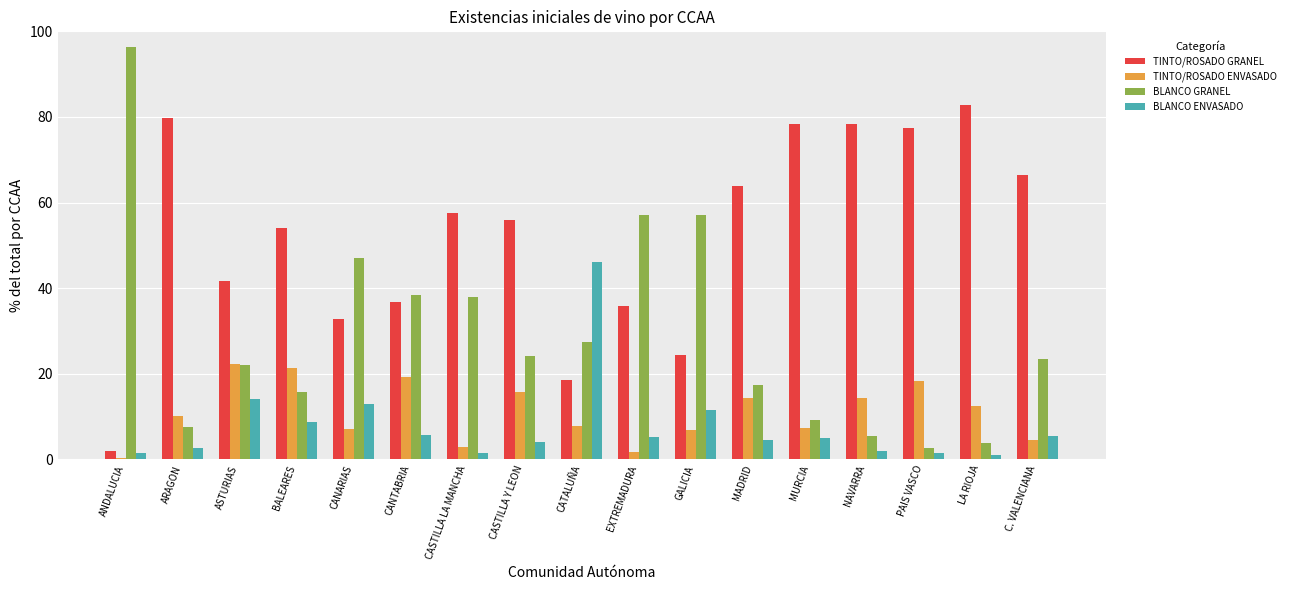

Which series has the widest spread of values?

BLANCO GRANEL